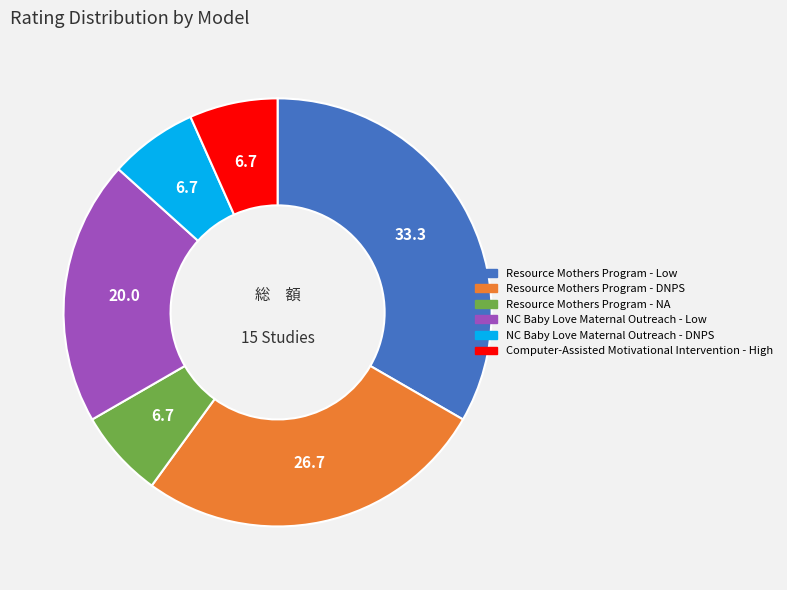

Is there any slice that represents more than half of the pie?

No